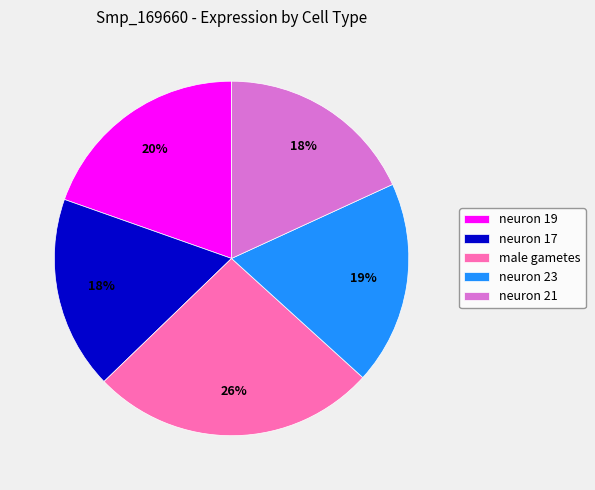

What is the largest slice in the pie chart?

male gametes